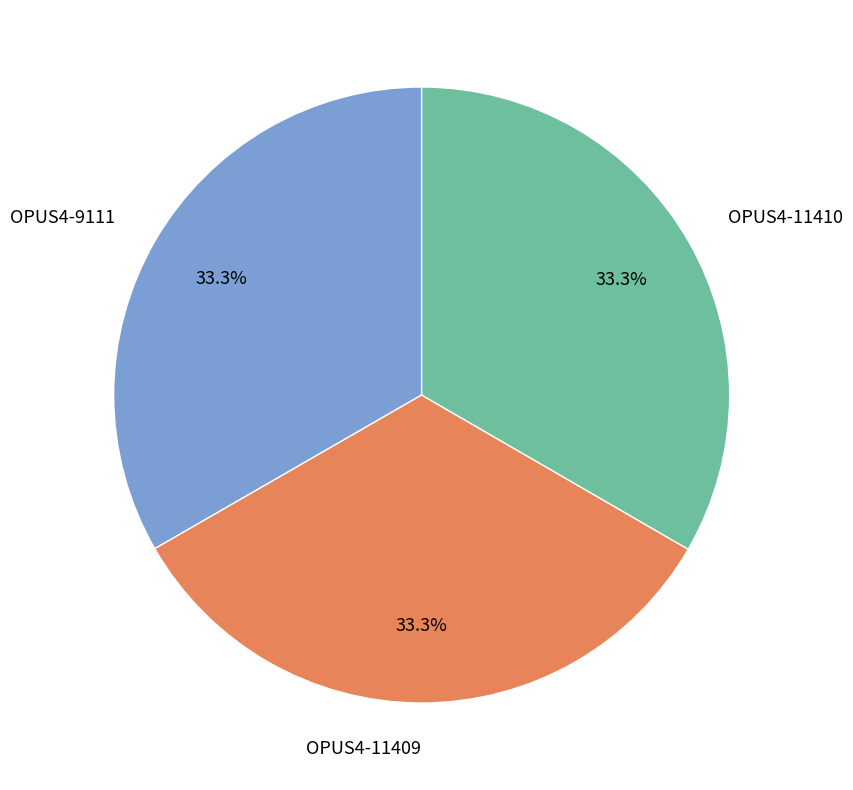

Approximately how many times larger is the value at OPUS4-9111 compared to OPUS4-11409?

1.0